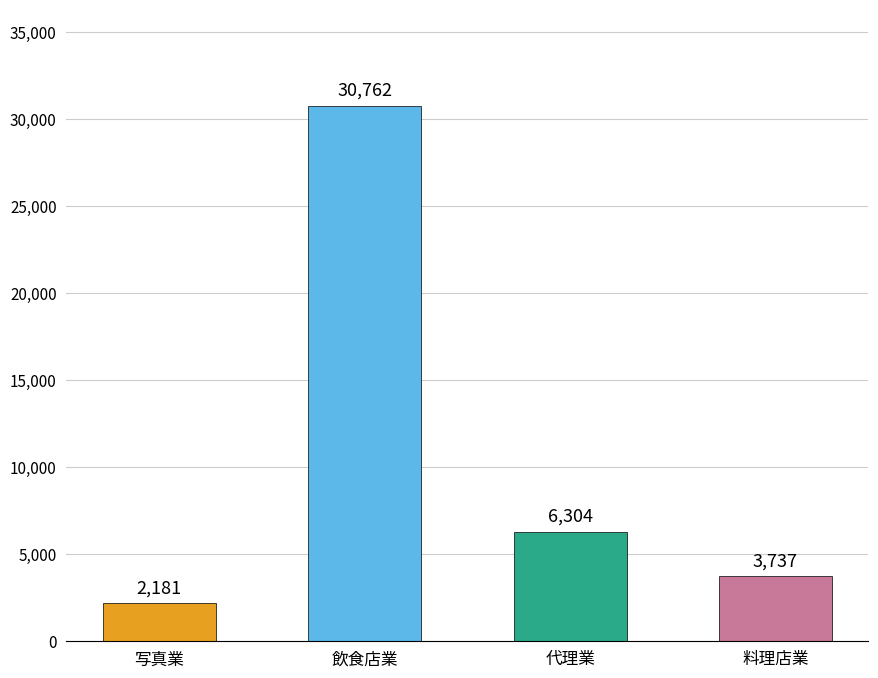

How many distinct data groups are displayed?

1